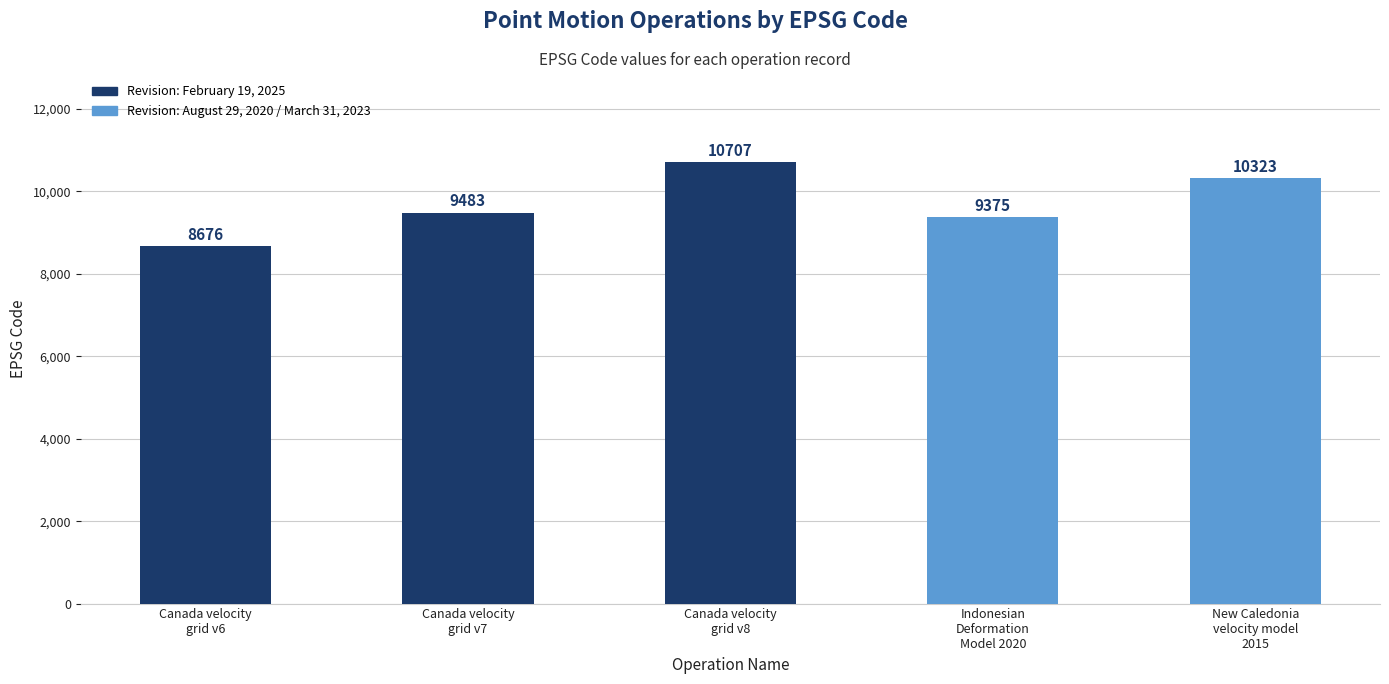

What value does the data have at Canada velocity
grid v6?

8676